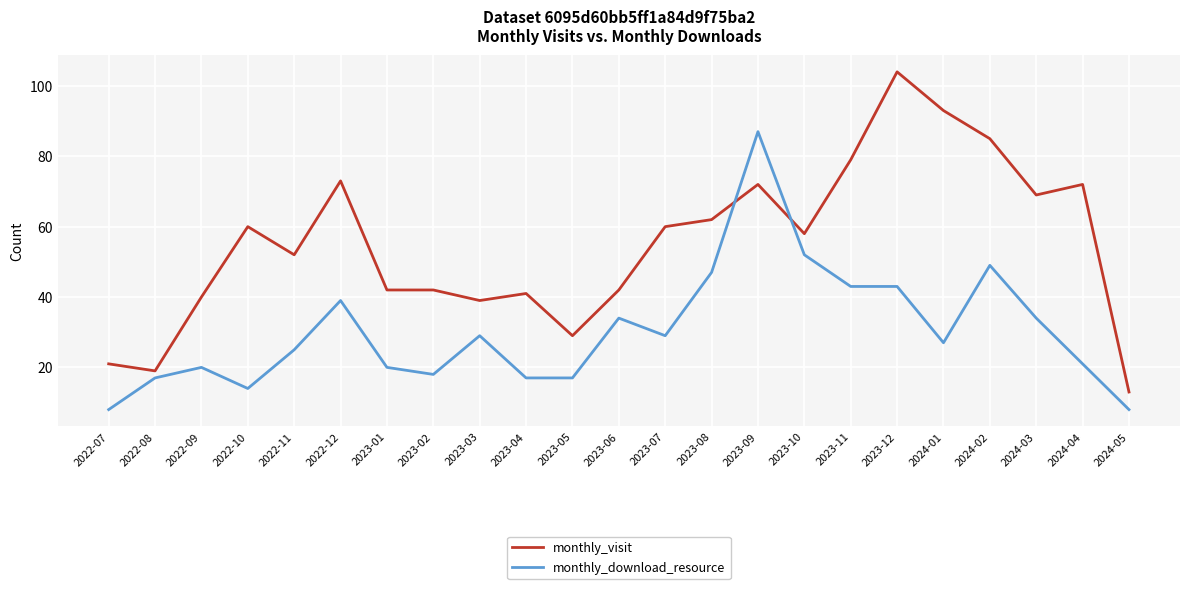

Where do monthly_download_resource and monthly_visit first cross each other?

2023-08 and 2023-09